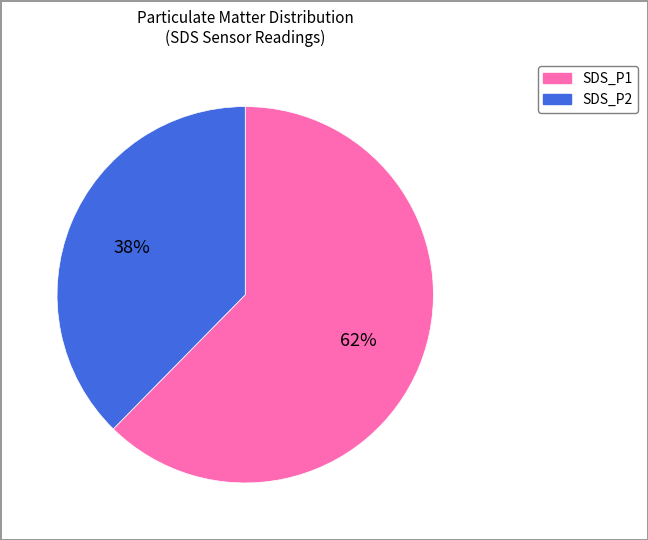

What is the smallest slice in the pie chart?

SDS_P2